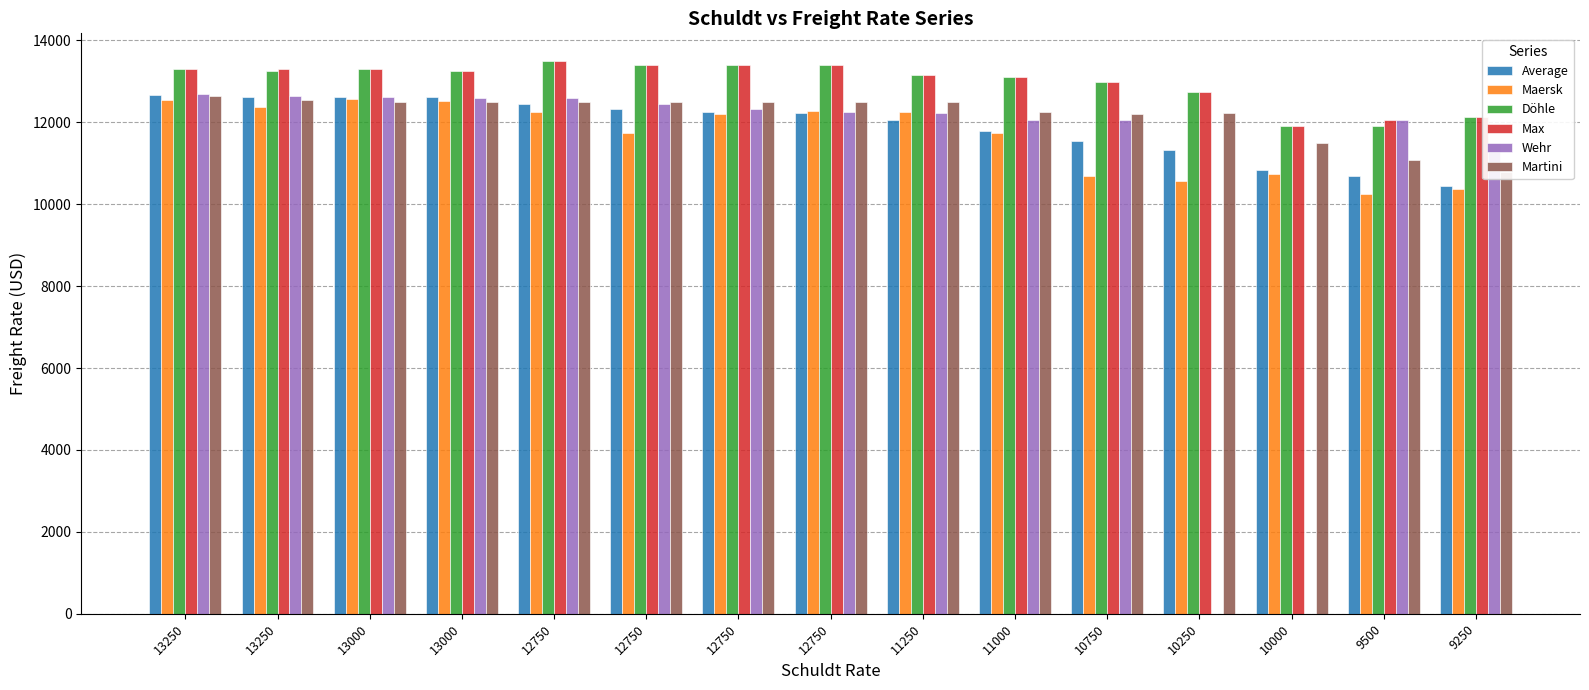

At which category does the chart reach its minimum across all series?

9500